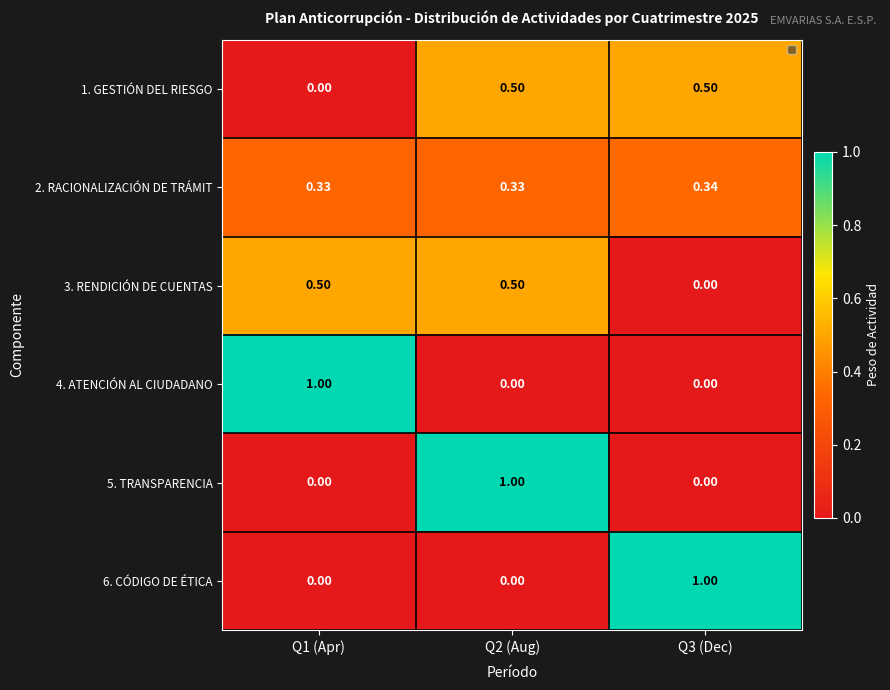

List the series in order of their peak value, lowest first.

2. RACIONALIZACIÓN DE TRÁMIT, 1. GESTIÓN DEL RIESGO, 3. RENDICIÓN DE CUENTAS, 4. ATENCIÓN AL CIUDADANO, 5. TRANSPARENCIA, 6. CÓDIGO DE ÉTICA